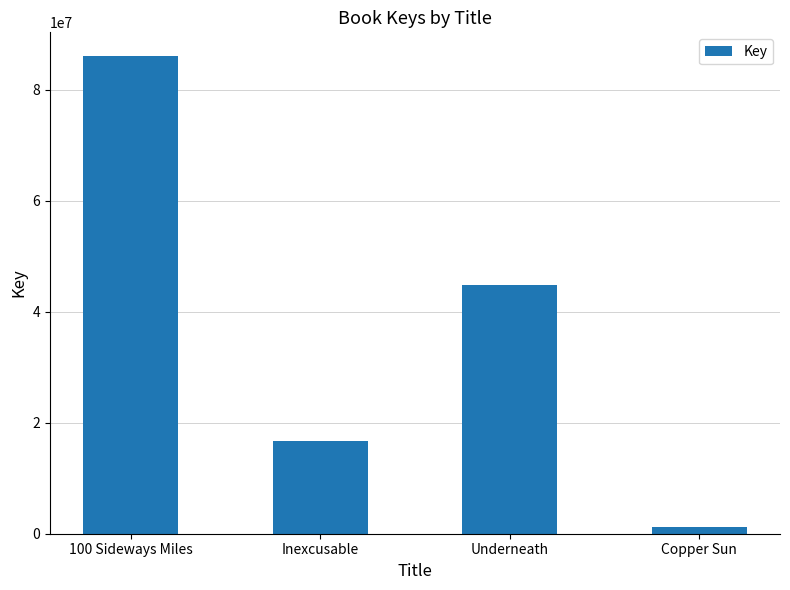

Count the values in the range 16756568 to 85999921.

3